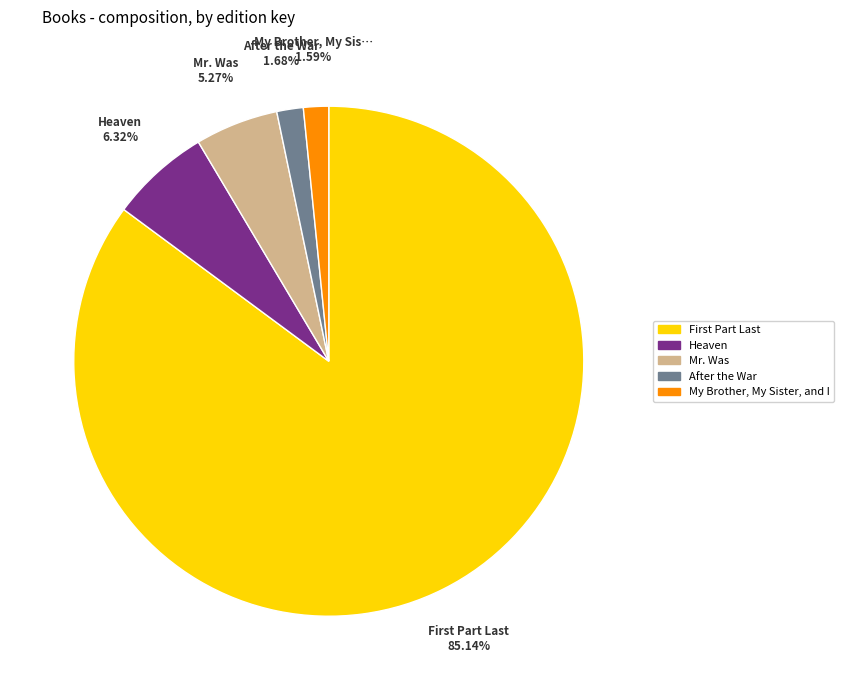

Count the number of slices in the pie.

5